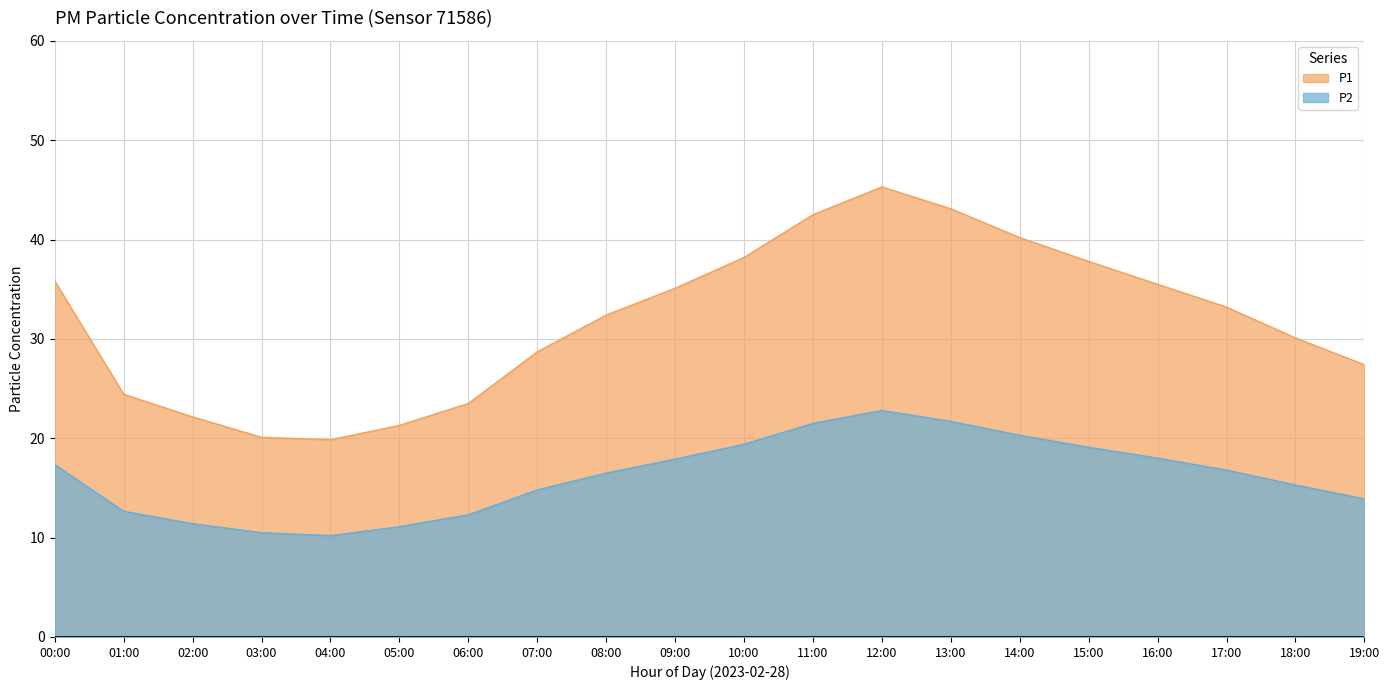

Is the value of P1 at 12:00 greater than the value of P2 at 00:00?

Yes